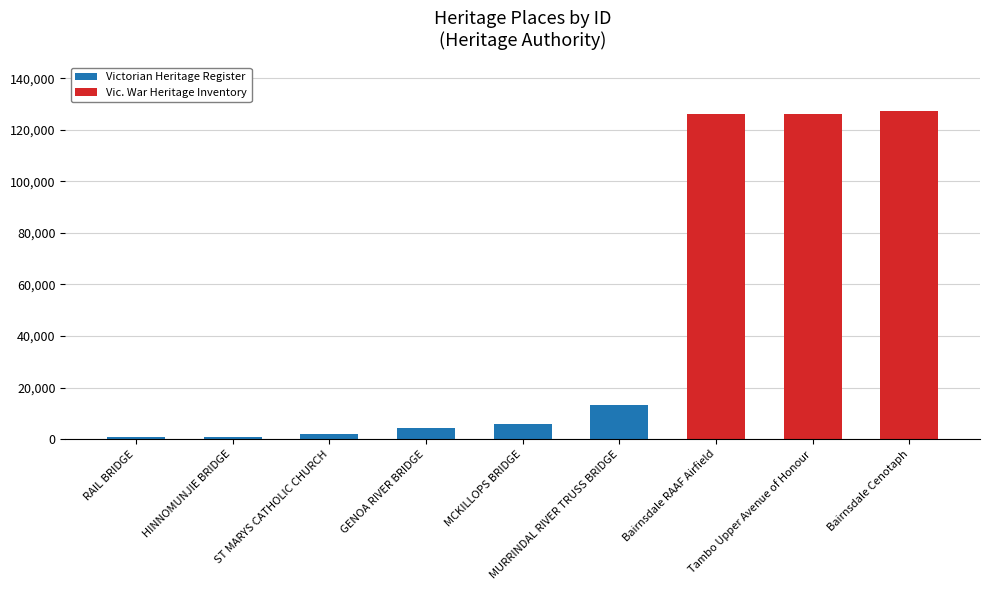

Are the bars horizontal?

No